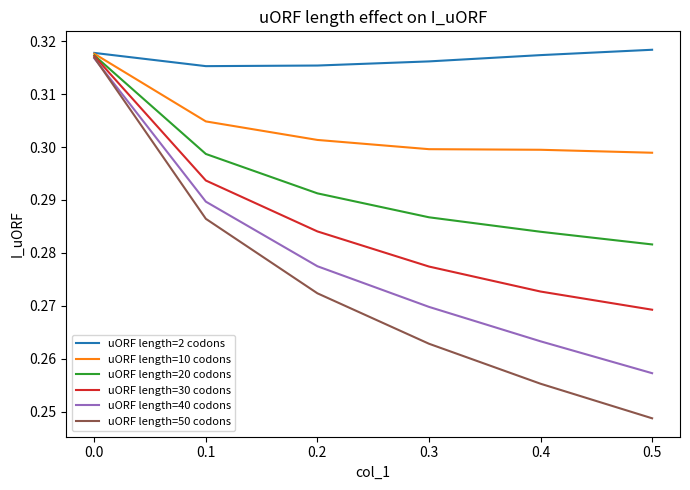

What are all the series names shown in the legend?

uORF length=2 codons, uORF length=10 codons, uORF length=20 codons, uORF length=30 codons, uORF length=40 codons, uORF length=50 codons